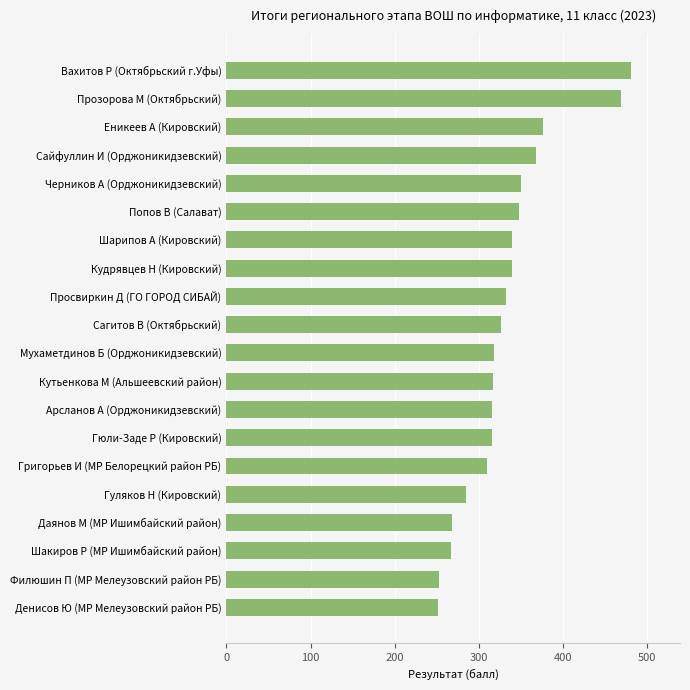

Which has a higher value, Шакиров Р (МР Ишимбайский район) or Гюли-Заде Р (Кировский)?

Гюли-Заде Р (Кировский)